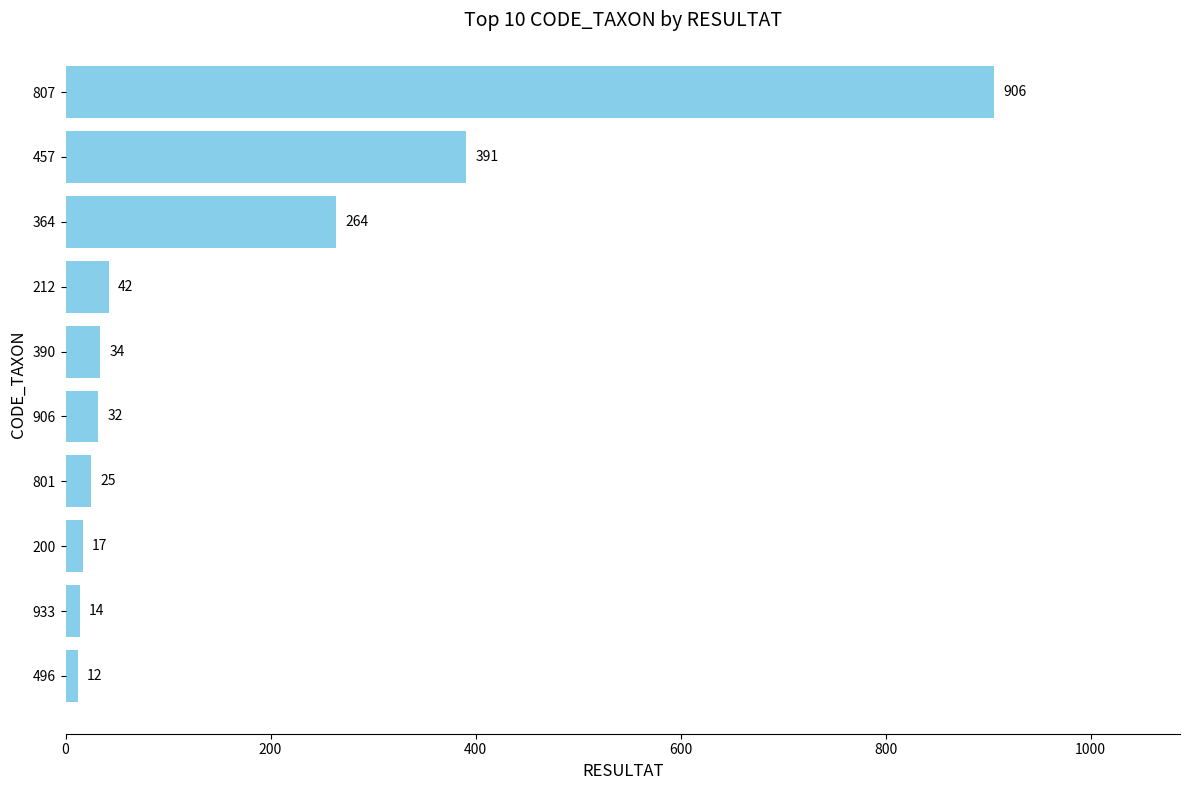

Rank the categories by value from lowest to highest.

496, 933, 200, 801, 906, 390, 212, 364, 457, 807